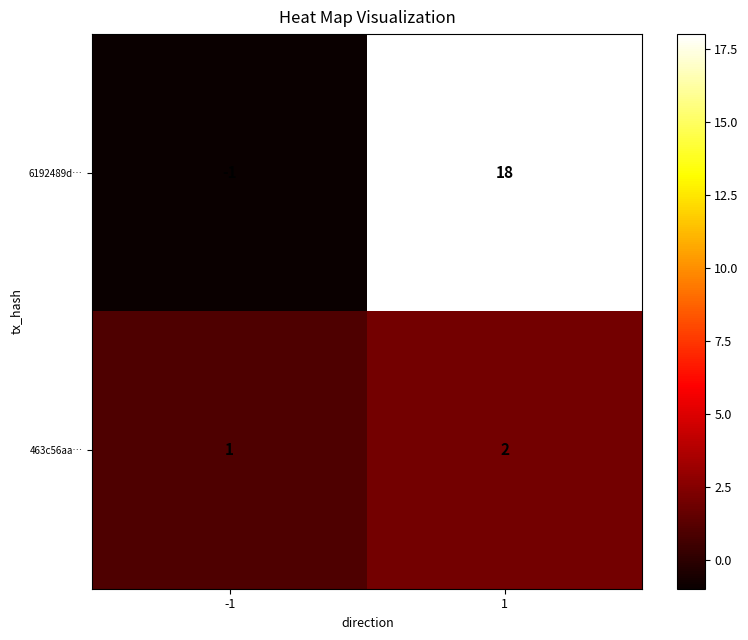

The 6192489d… series shows -2 at -1. True or false?

False